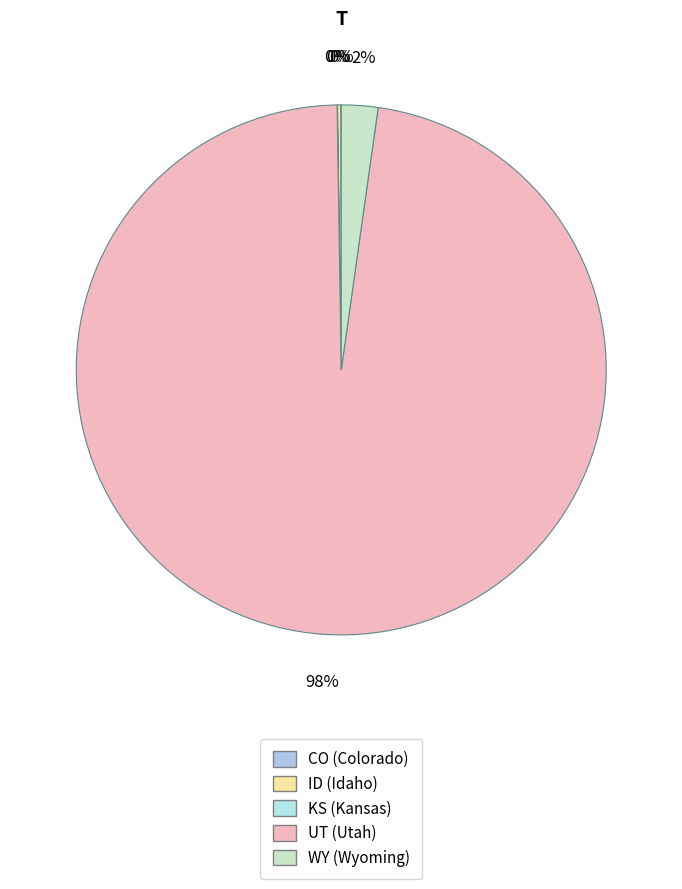

Is the sum of CO and KS greater than half?

No